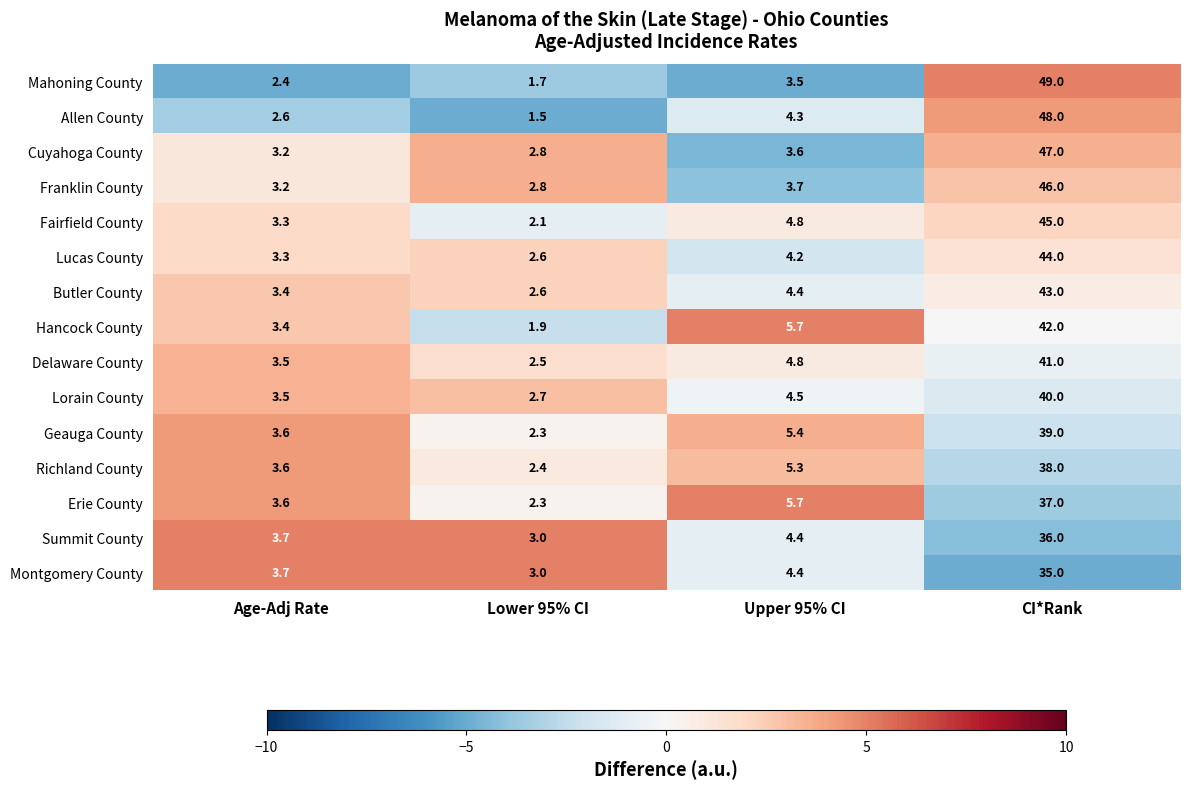

What is the maximum value shown in the chart?

49.0